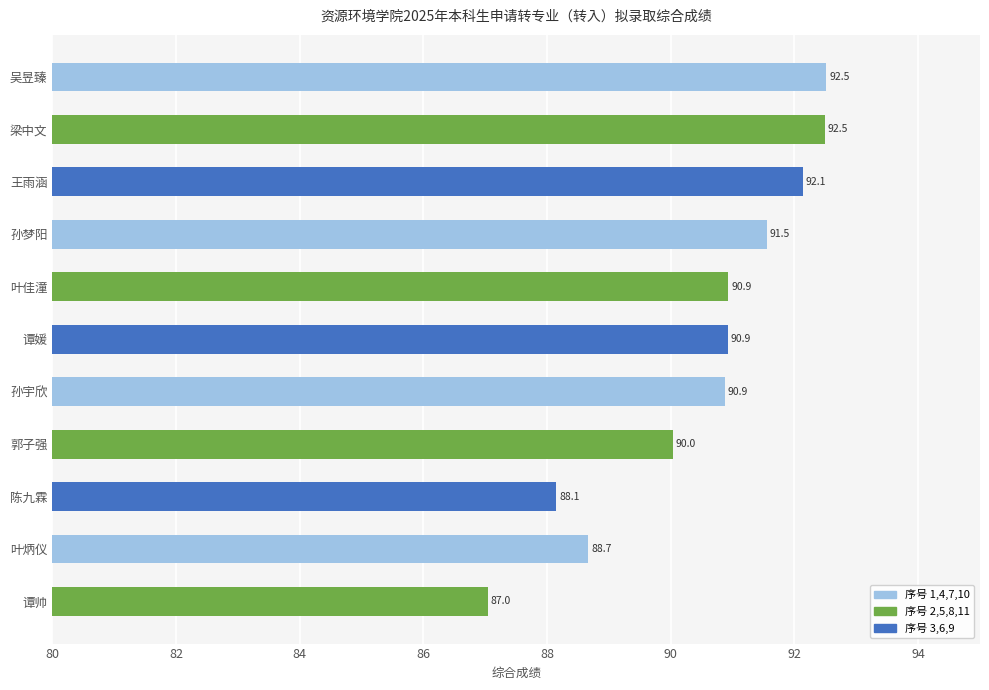

How many bars are there in total?

11